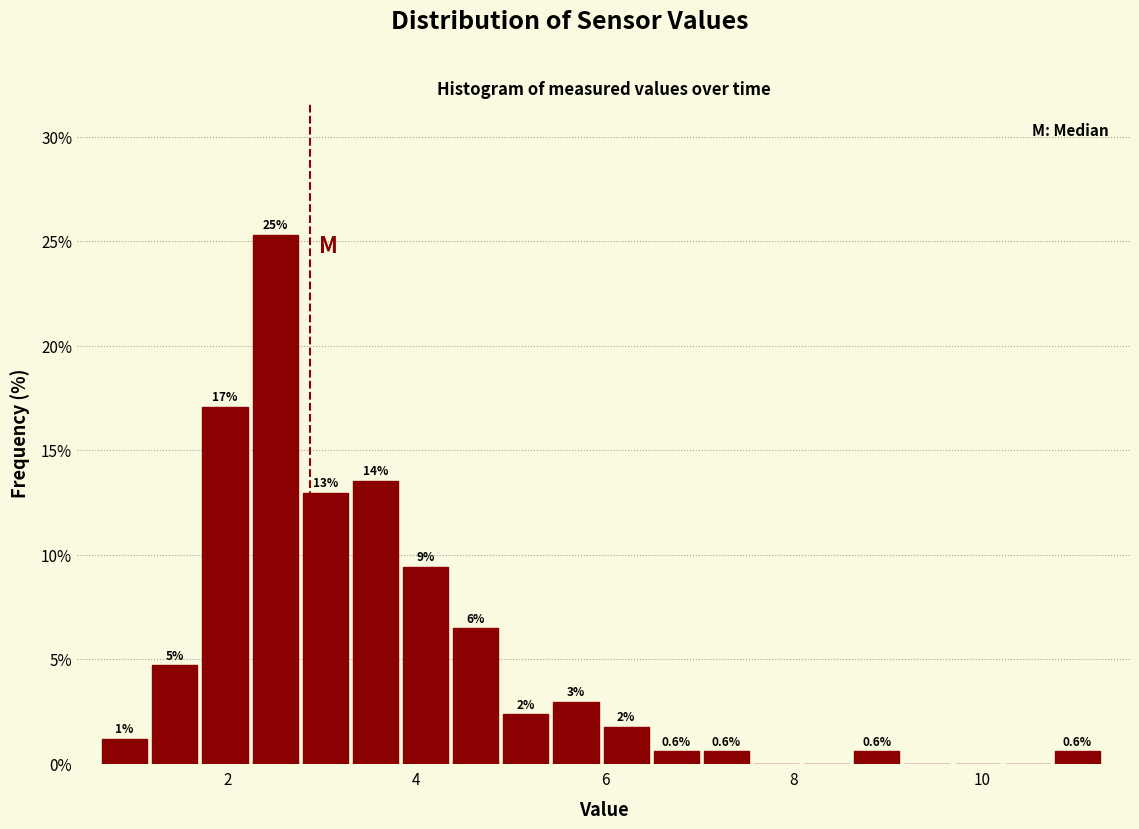

Read against the x-axis, roughly where is the centre of the tallest bar?

2.6